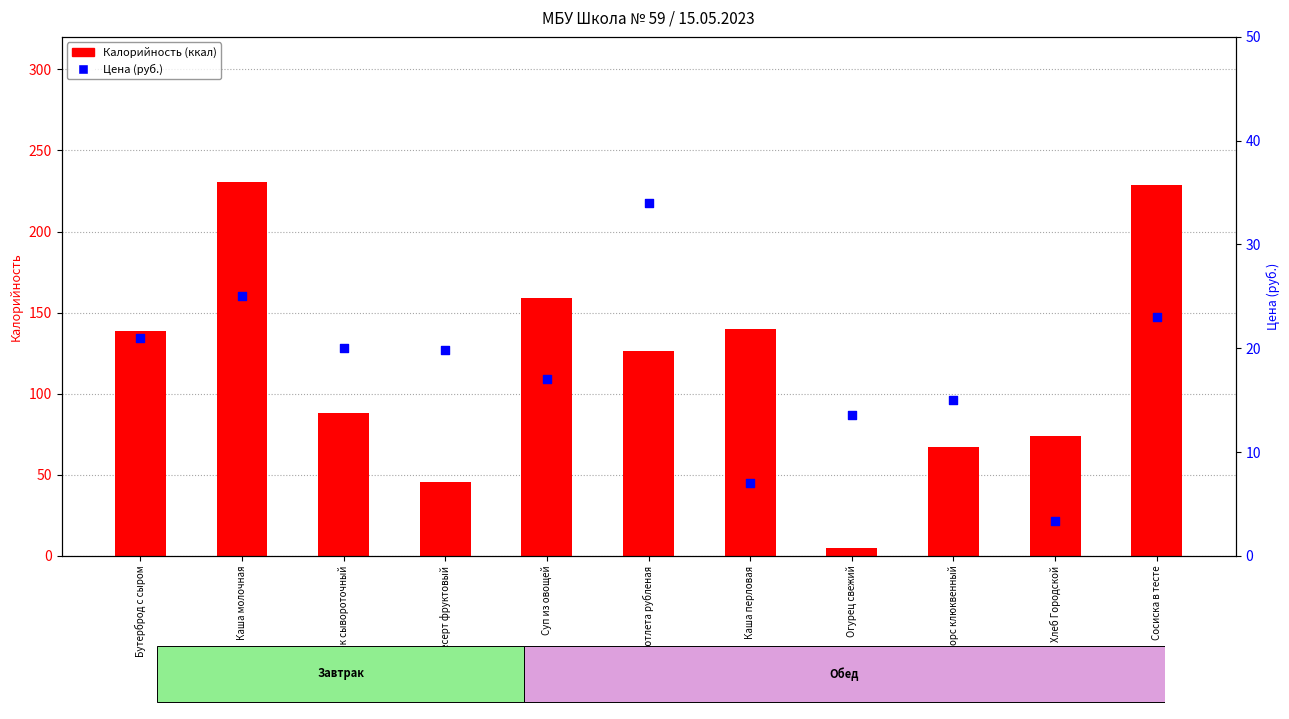

Is the value of Калорийность (ккал) at Бутерброд с сыром greater than the value of Цена (руб.) at Каша молочная?

Yes